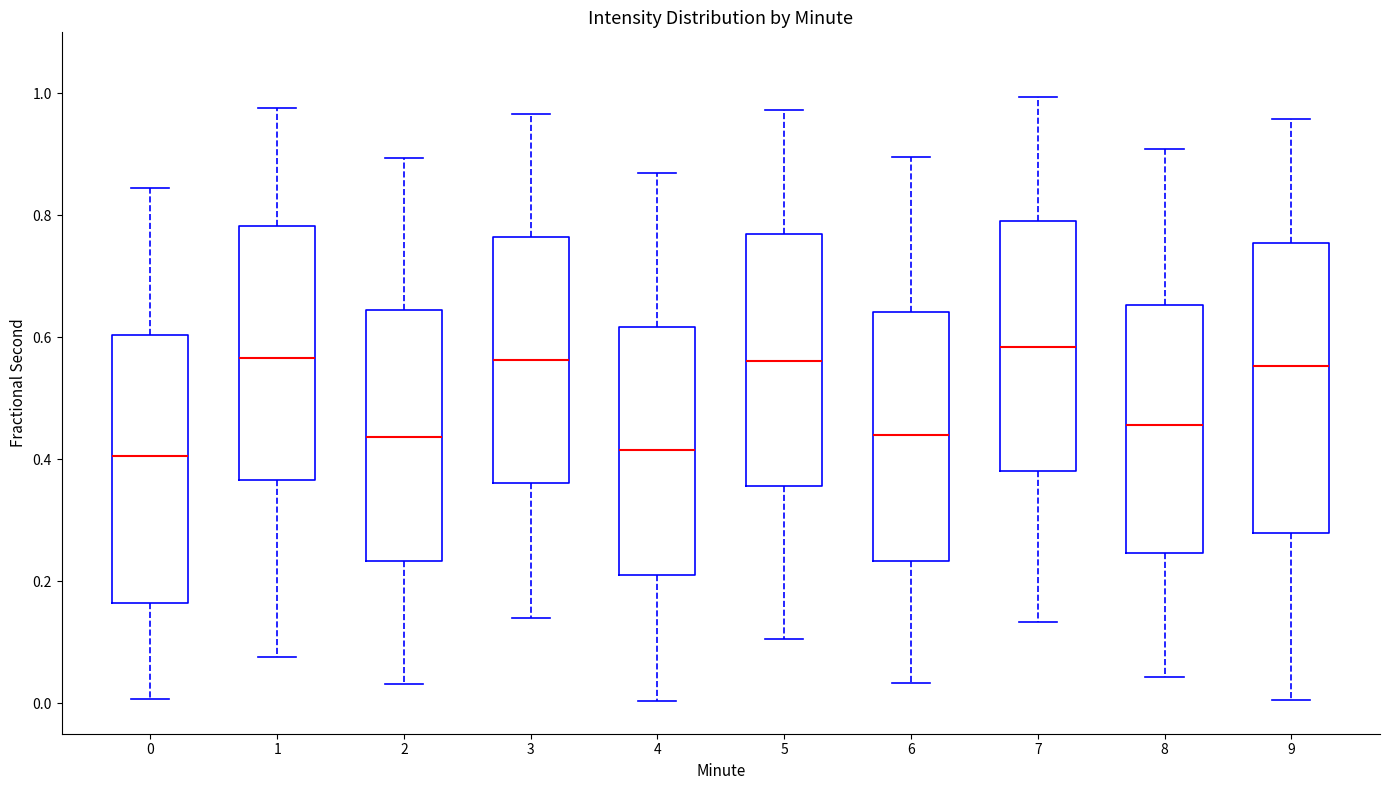

Reading left to right, transcribe this box plot: for each box, give where its median line is, the range the box spans, and where its two whiskers end, as read against the y-axis. The values are not printed on the chart, so give them approximately, as read against the axis.

0: median 0.40, box 0.16 to 0.60, whiskers 0.00 to 0.84
1: median 0.56, box 0.36 to 0.78, whiskers 0.08 to 0.98
2: median 0.44, box 0.24 to 0.64, whiskers 0.04 to 0.90
3: median 0.56, box 0.36 to 0.76, whiskers 0.14 to 0.96
4: median 0.42, box 0.20 to 0.62, whiskers 0.00 to 0.86
5: median 0.56, box 0.36 to 0.76, whiskers 0.10 to 0.98
6: median 0.44, box 0.24 to 0.64, whiskers 0.04 to 0.90
7: median 0.58, box 0.38 to 0.80, whiskers 0.14 to 1.00
8: median 0.46, box 0.24 to 0.66, whiskers 0.04 to 0.90
9: median 0.56, box 0.28 to 0.76, whiskers 0.00 to 0.96